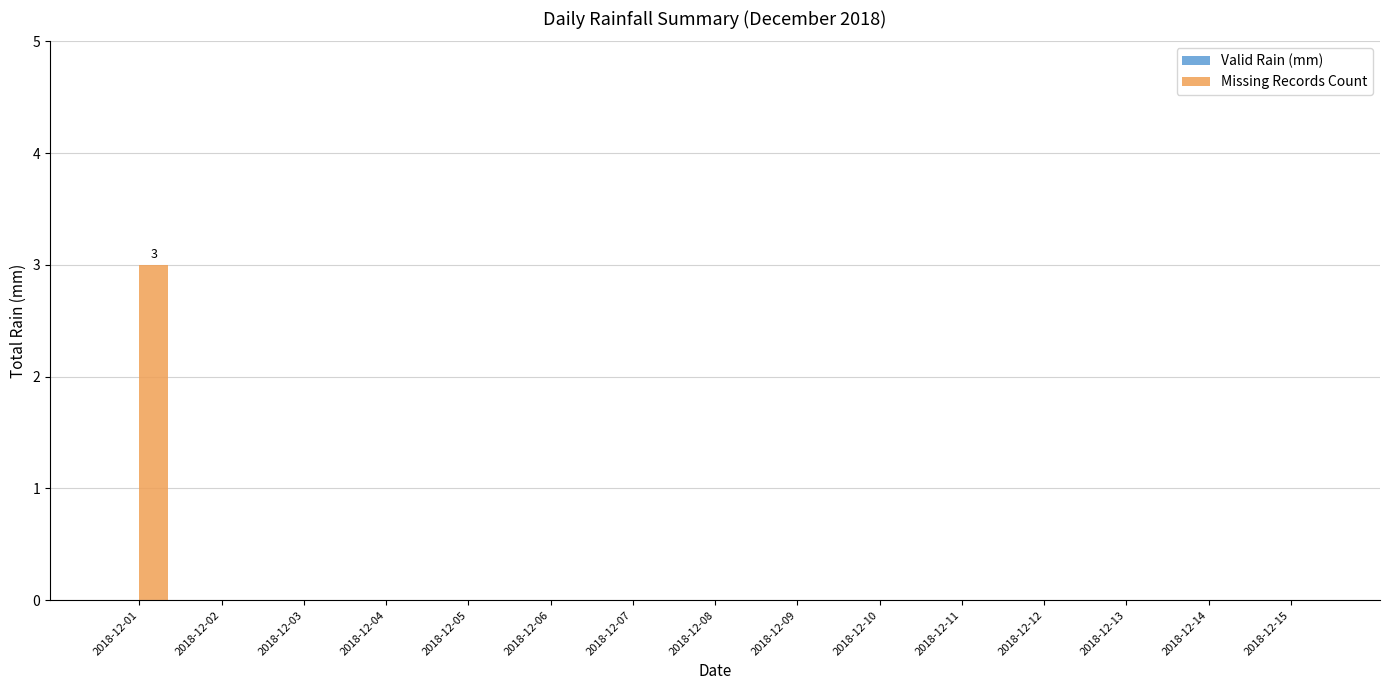

Which label corresponds to the largest value in the chart?

2018-12-01